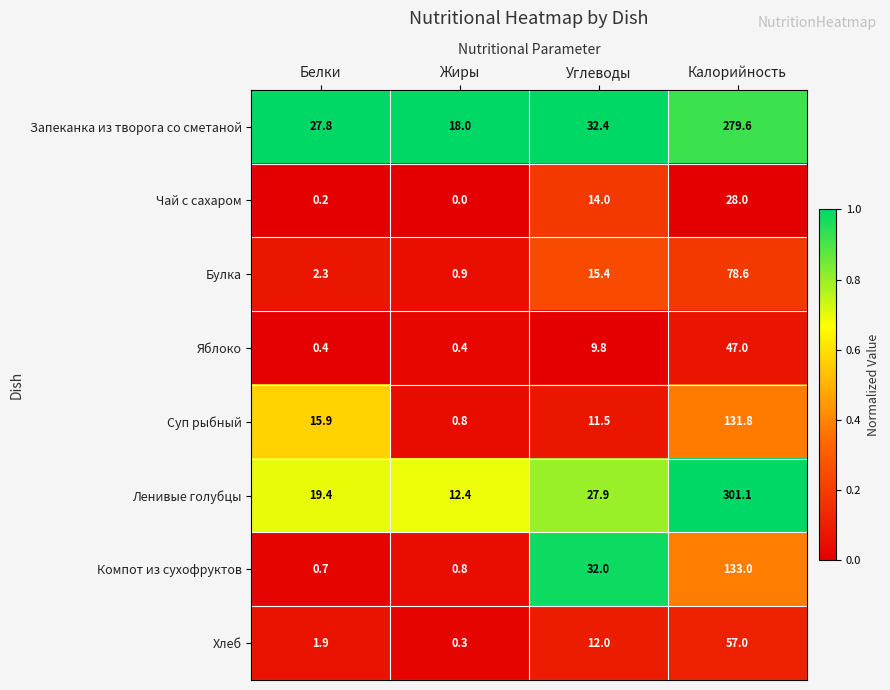

The Яблоко series shows 47.0 at Калорийность. True or false?

True